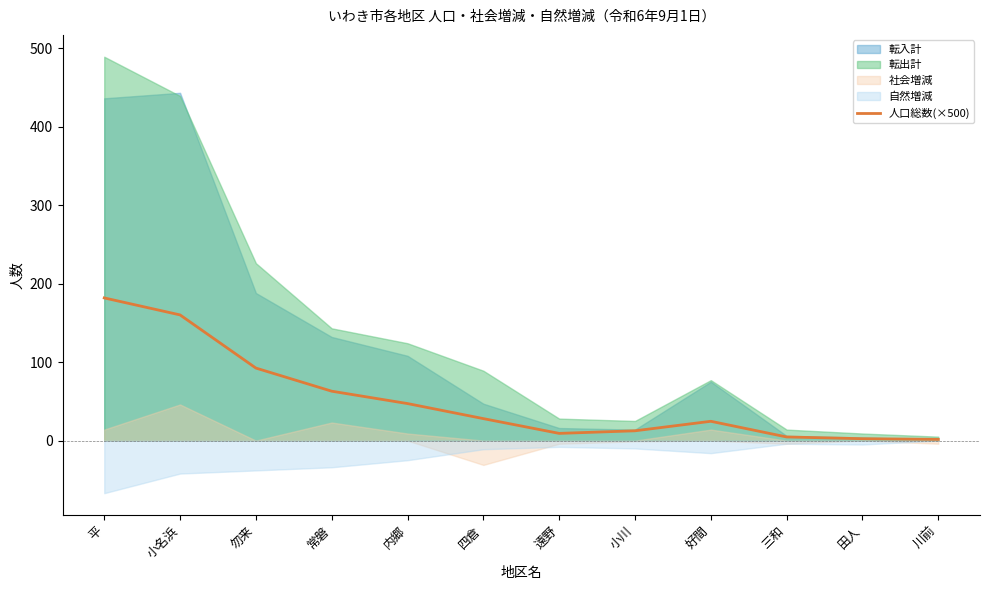

Rank the categories by value from lowest to highest.

川前, 田人, 三和, 遠野, 小川, 好間, 四倉, 内郷, 常磐, 勿来, 小名浜, 平